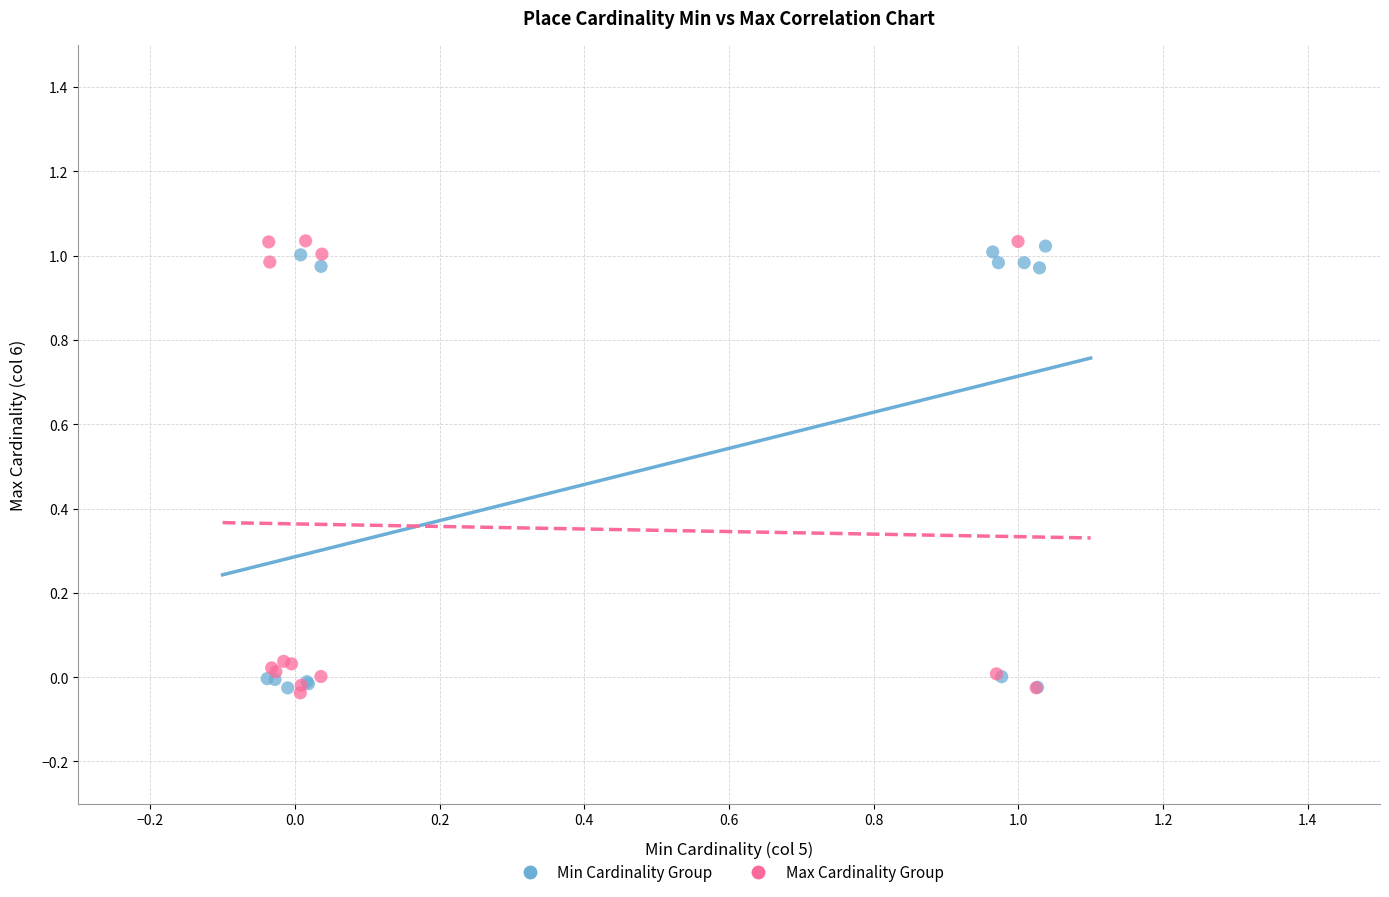

What are all the series names shown in the legend?

Min Cardinality Group, Max Cardinality Group